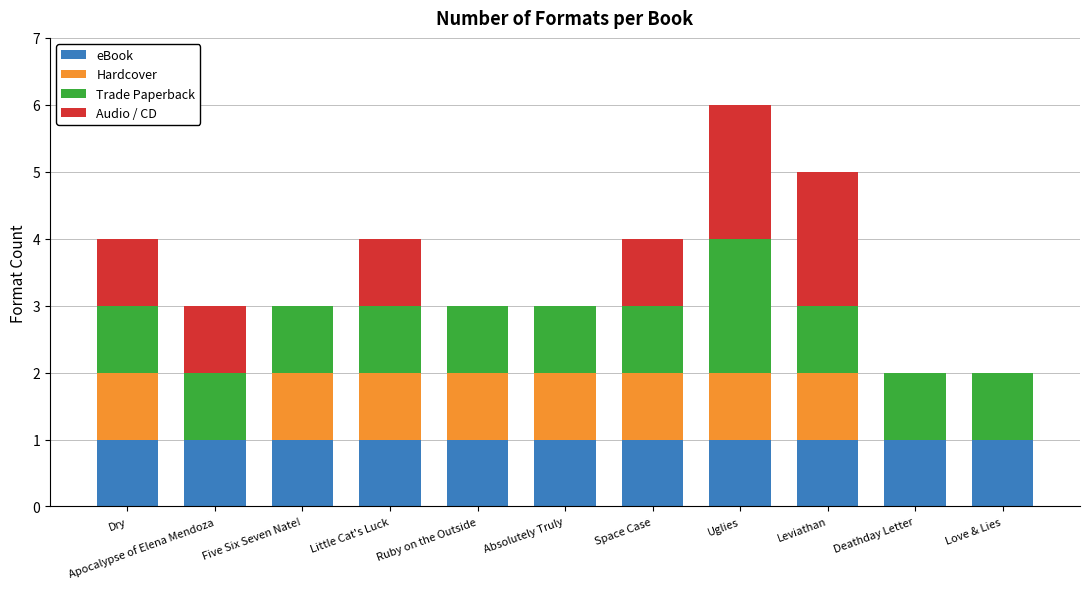

What is the total value across all series at Absolutely Truly?

3